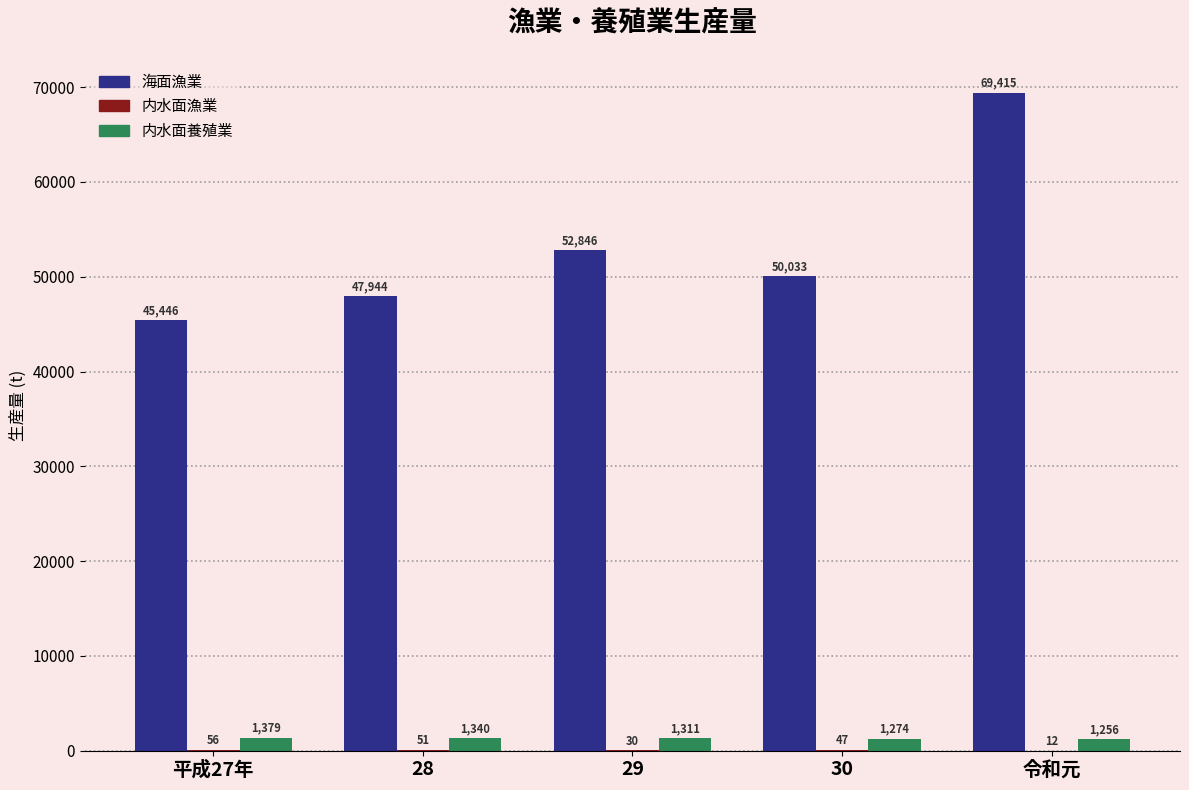

True or false: 内水面養殖業 has a value of 1274 at 30.

True